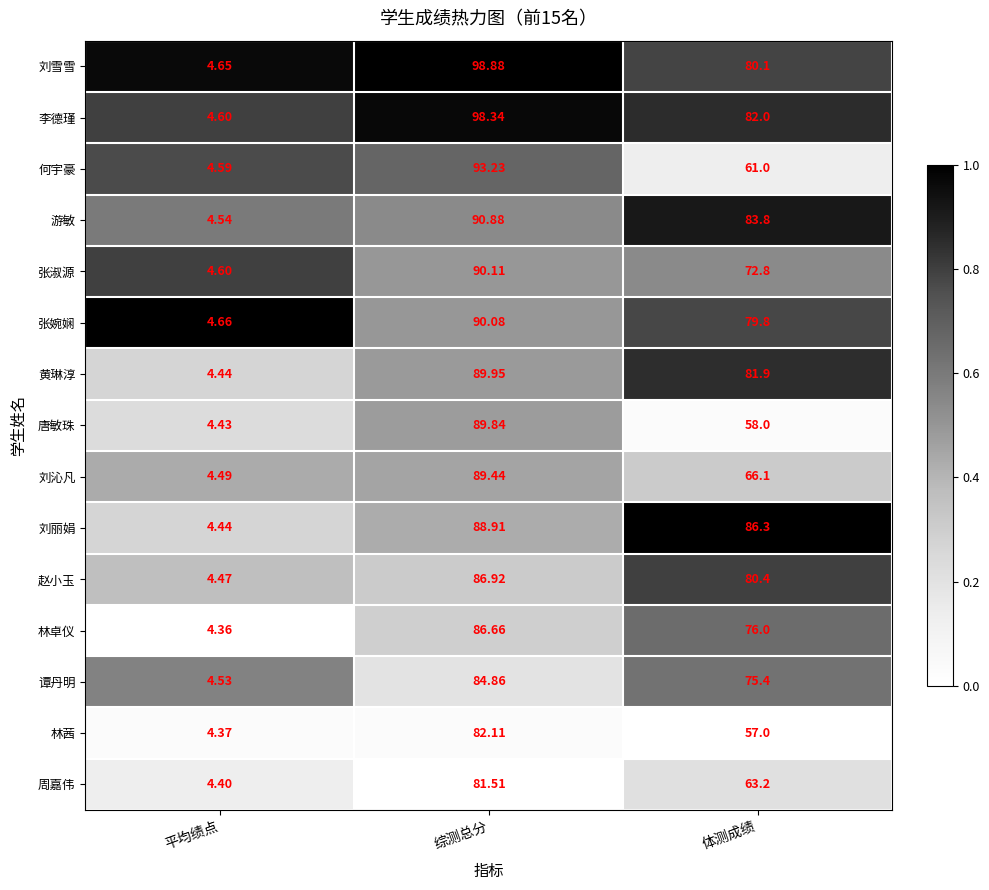

Which series changed the most between 平均绩点 and 综测总分?

刘雪雪